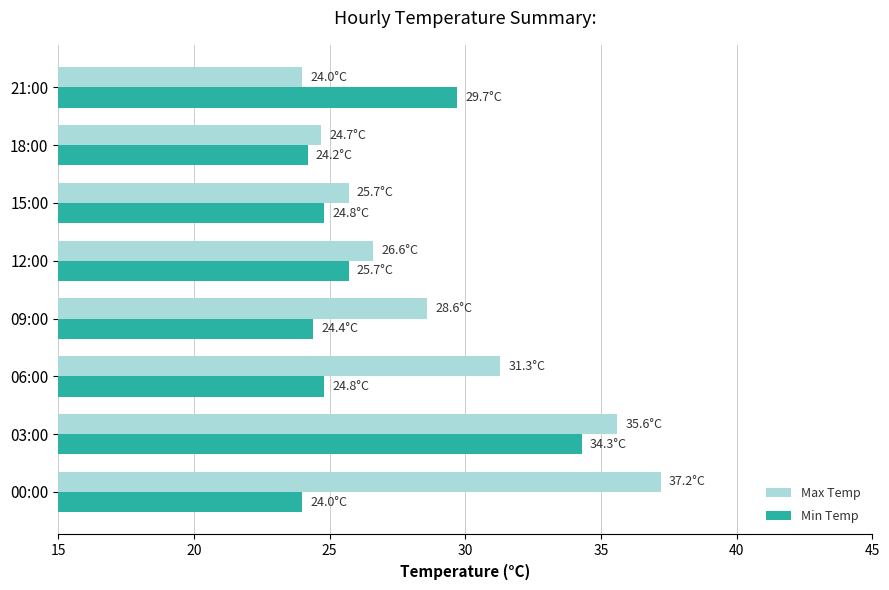

What is the difference between the maximum and second lowest values in the Min Temp series?

10.1